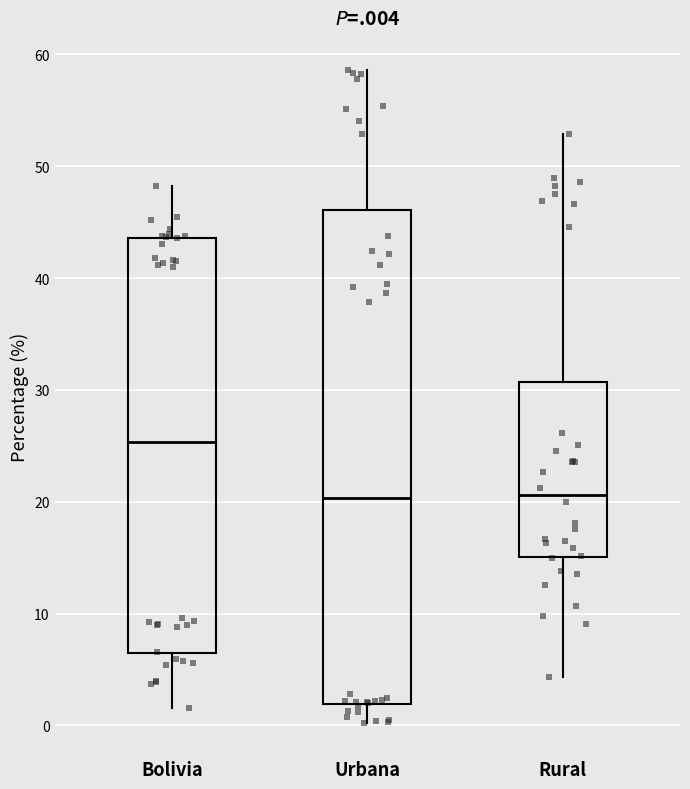

Reading left to right, transcribe this box plot: for each box, give where its median line is, the range the box spans, and where its two whiskers end, as read against the y-axis. The values are not printed on the chart, so give them approximately, as read against the axis.

Bolivia: median 25, box 6 to 44, whiskers 2 to 48
Urbana: median 20, box 2 to 46, whiskers 0 to 59
Rural: median 21, box 15 to 31, whiskers 4 to 53